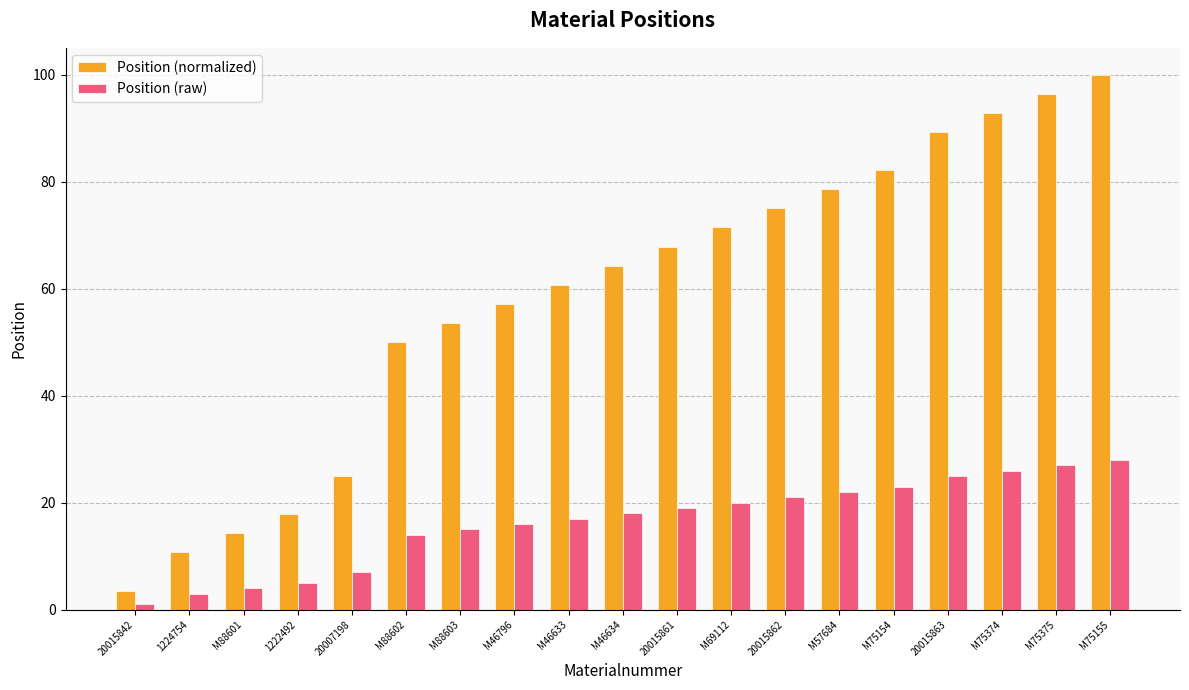

What is the label of the 5th bar from the right?

M75154